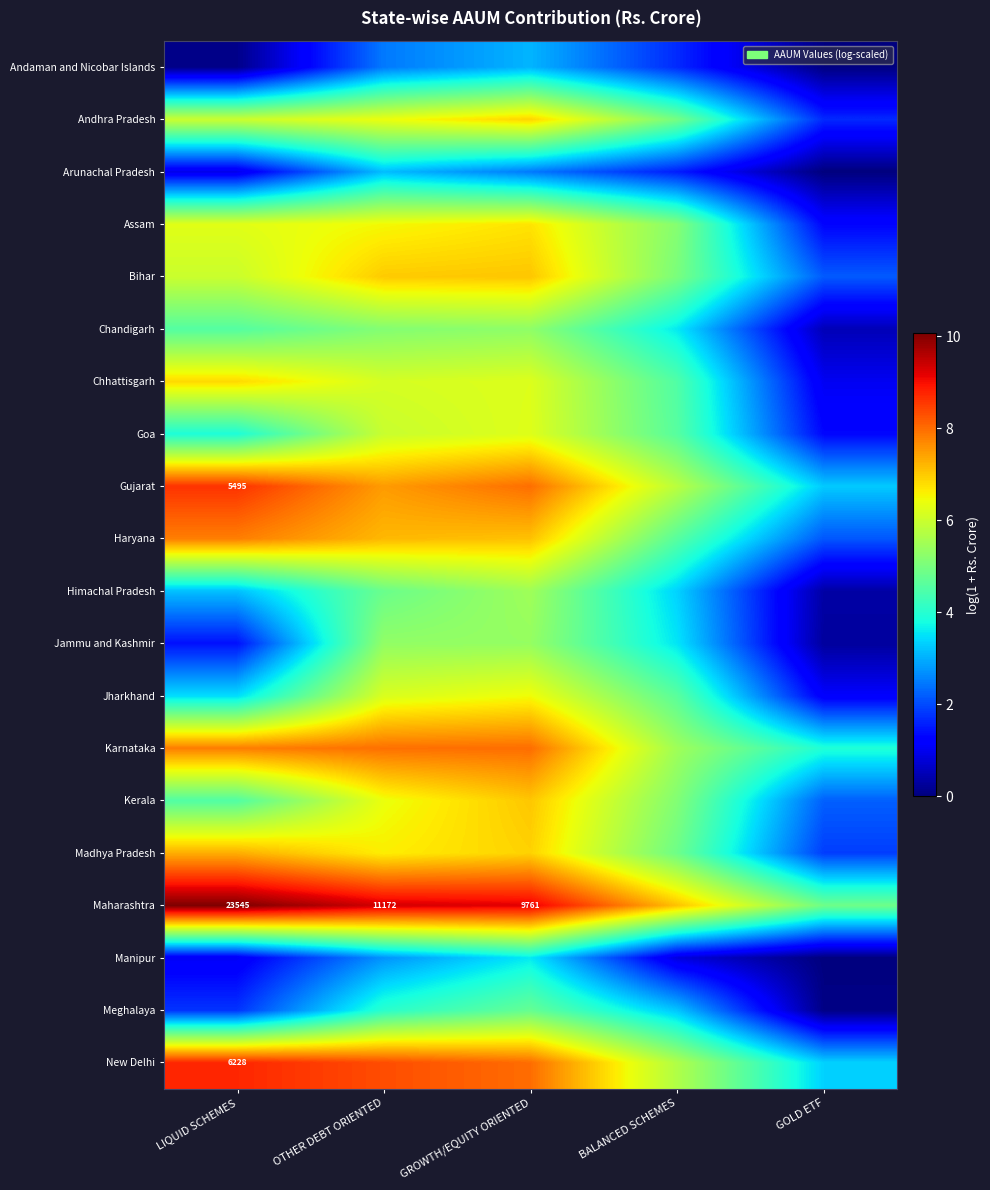

Rank the series by their maximum value, from highest to lowest.

Maharashtra, New Delhi, Gujarat, Karnataka, Haryana, Madhya Pradesh, Bihar, Kerala, Andhra Pradesh, Chhattisgarh, Assam, Jharkhand, Goa, Himachal Pradesh, Jammu and Kashmir, Chandigarh, Meghalaya, Manipur, Arunachal Pradesh, Andaman and Nicobar Islands